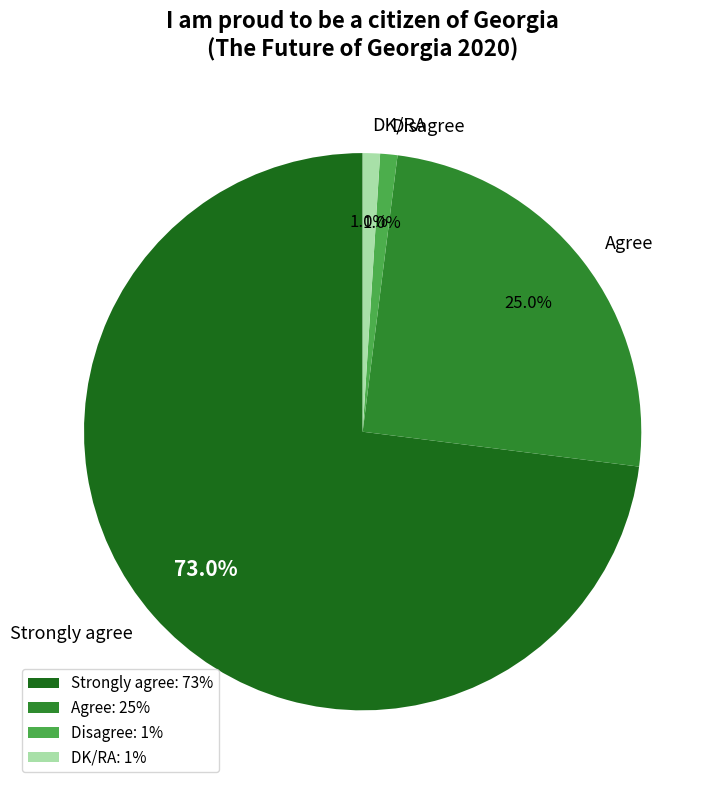

How many slices are in this pie chart?

4